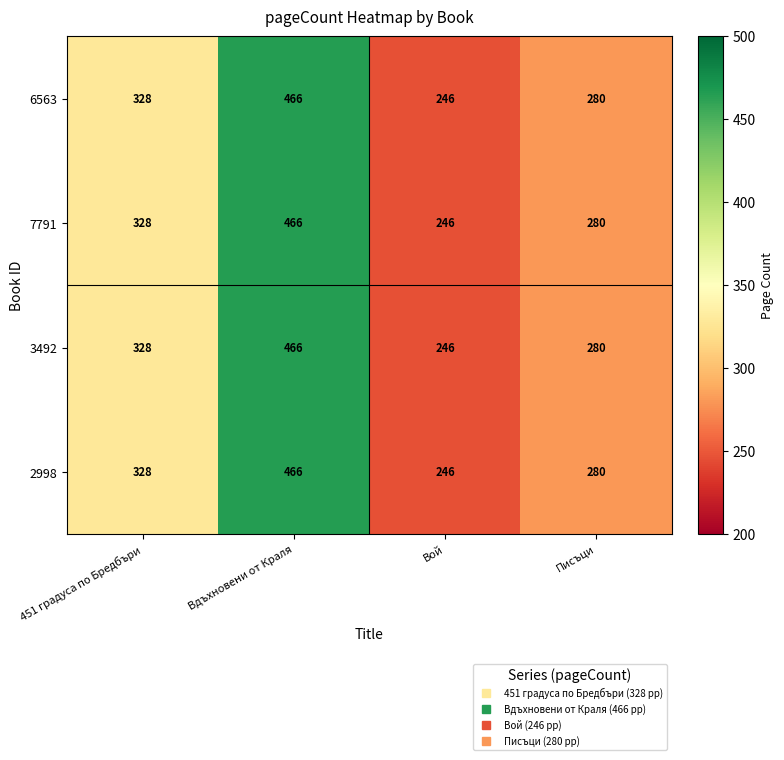

At which category is the sum across all series the highest?

Вдъхновени от Краля